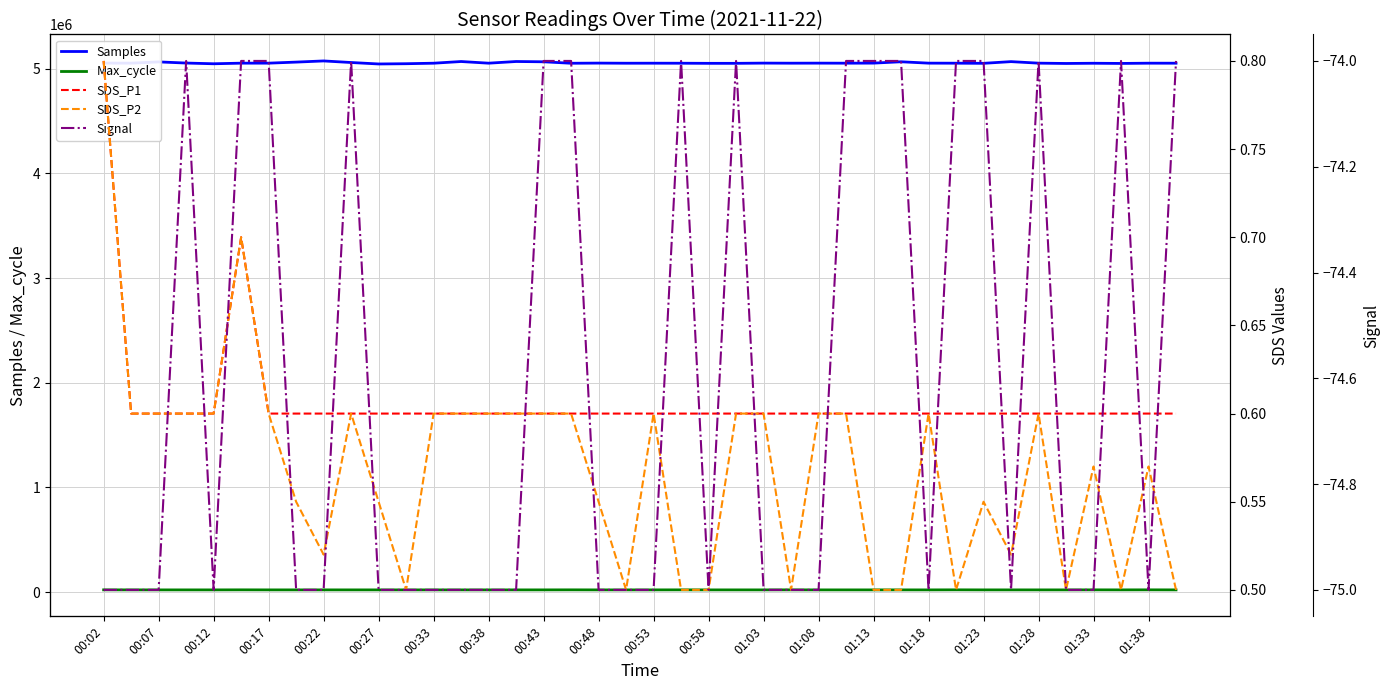

Which series has the widest spread of values?

Samples